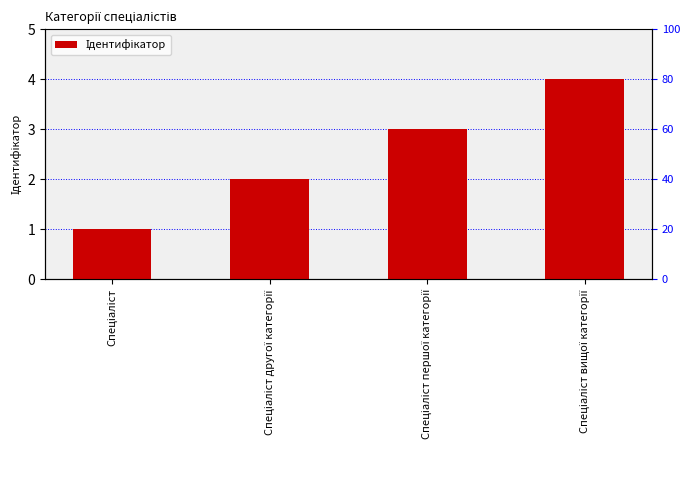

Count the number of values greater than 3.

1